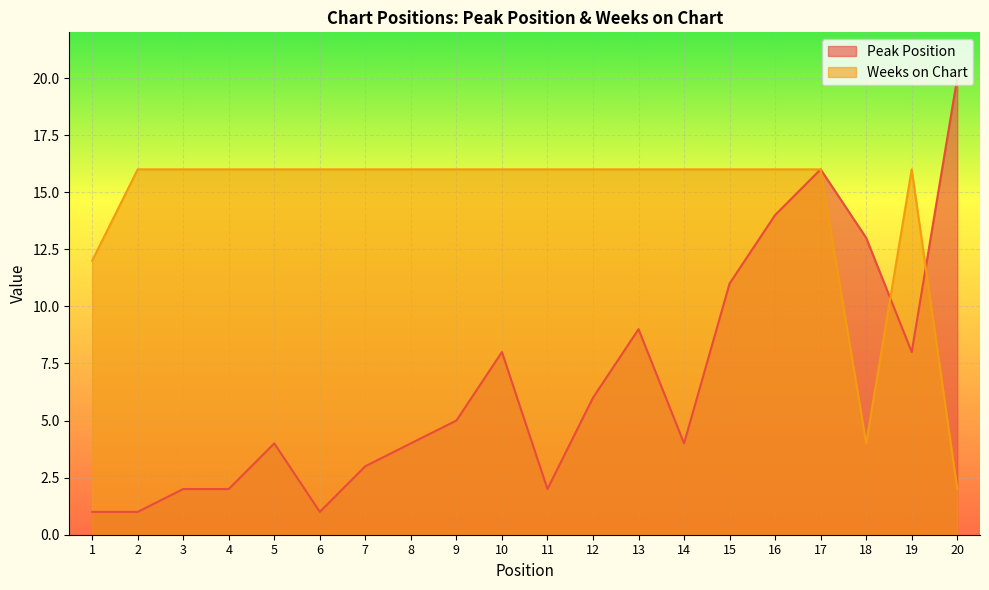

The value of Weeks on Chart at 9 is 28. True or false?

False